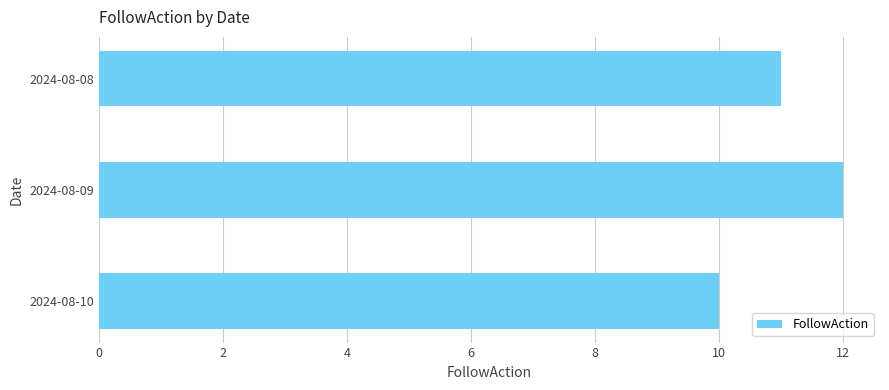

What value does the data have at 2024-08-10?

10